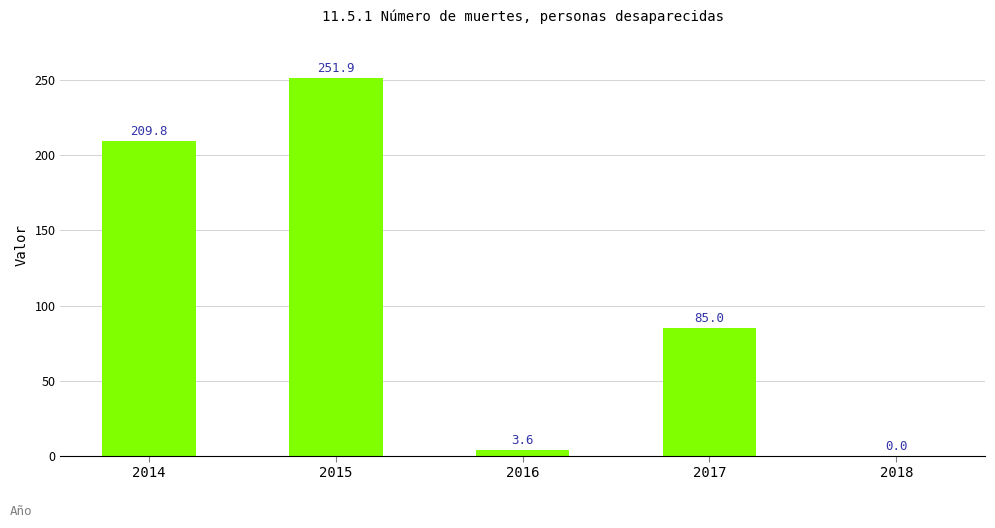

What is the maximum value shown in the chart?

251.9